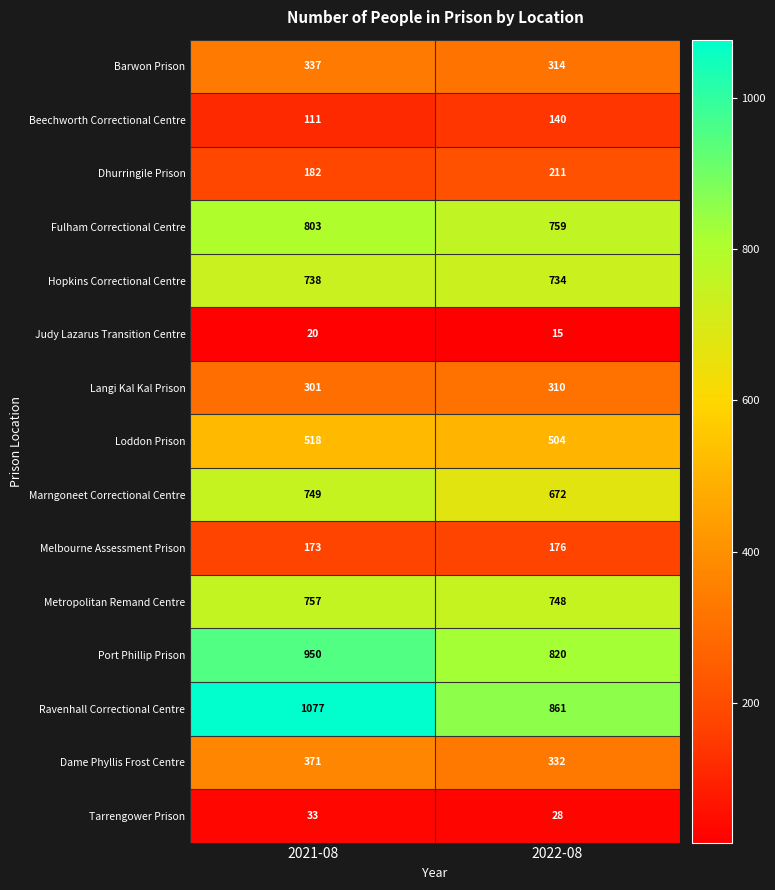

How many categories are shown in the chart?

2